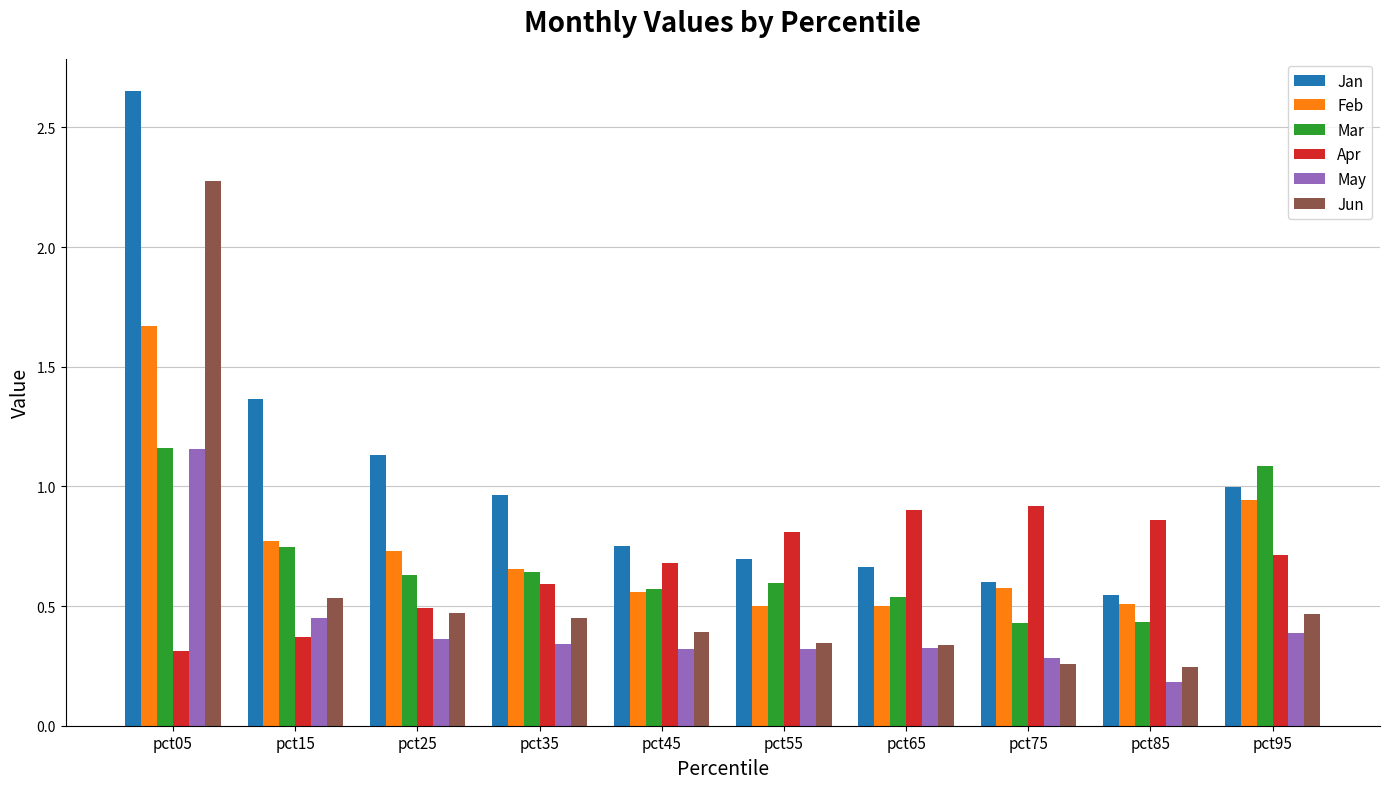

How many bars are there in each group?

6